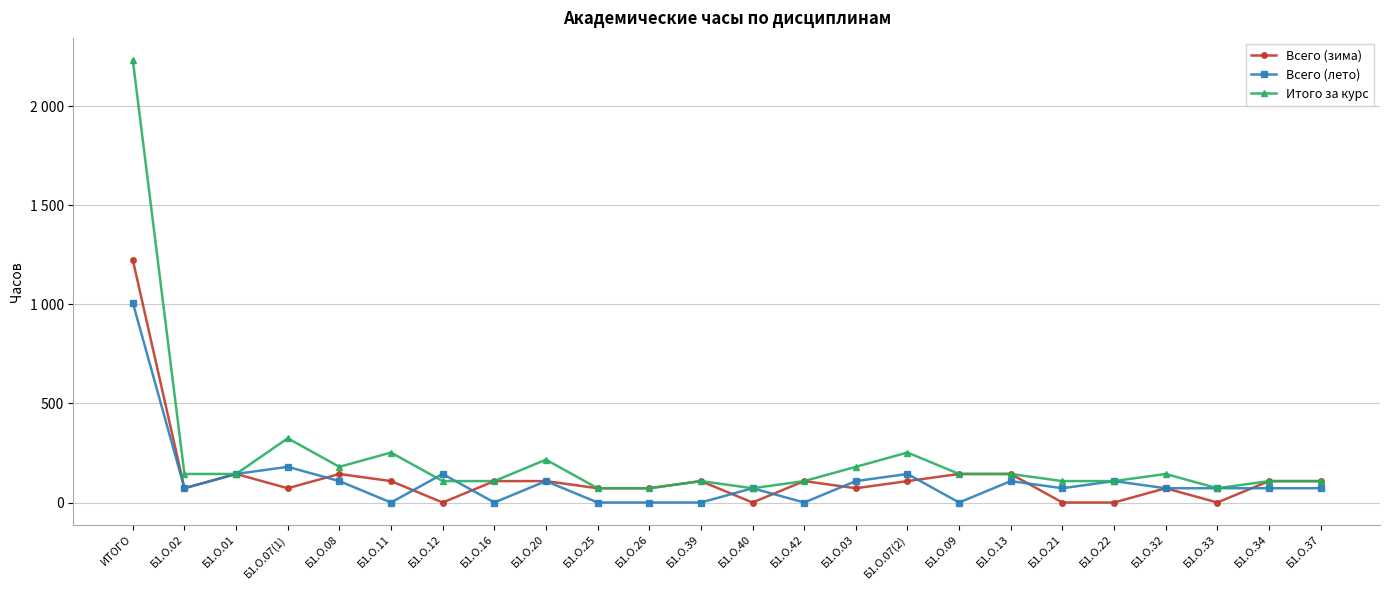

The Итого за курс series shows 146 at Б1.О.22. True or false?

False